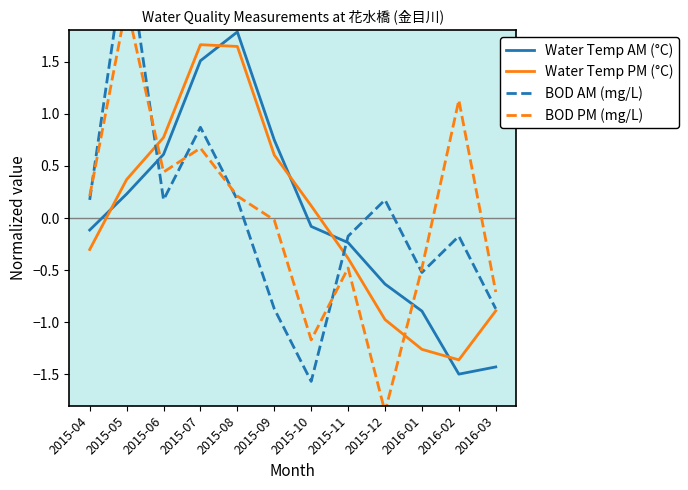

What is the difference between the maximum and minimum values in the BOD PM (mg/L) series?

3.9